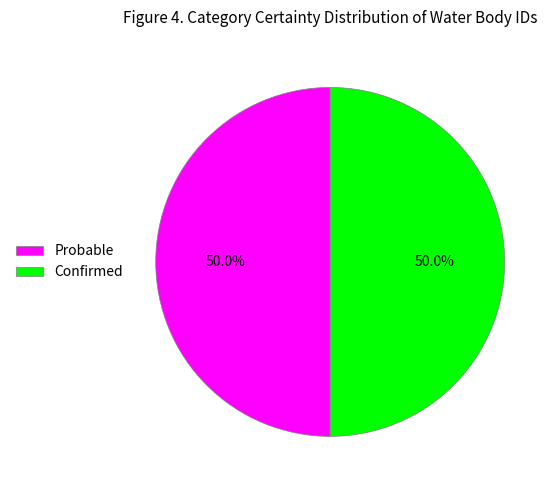

How much of the chart is everything except Probable?

50.0%